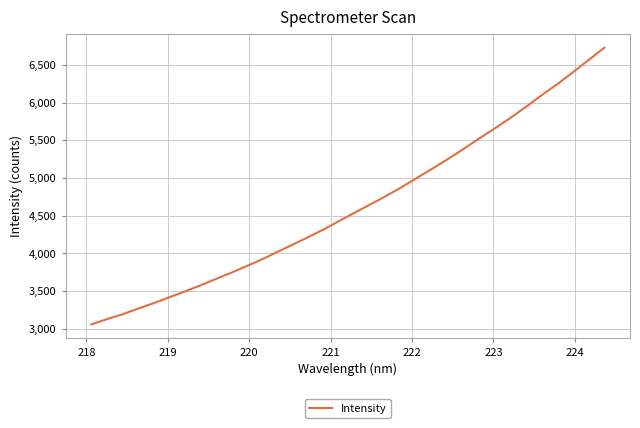

What is the minimum value shown in the chart?

3056.1